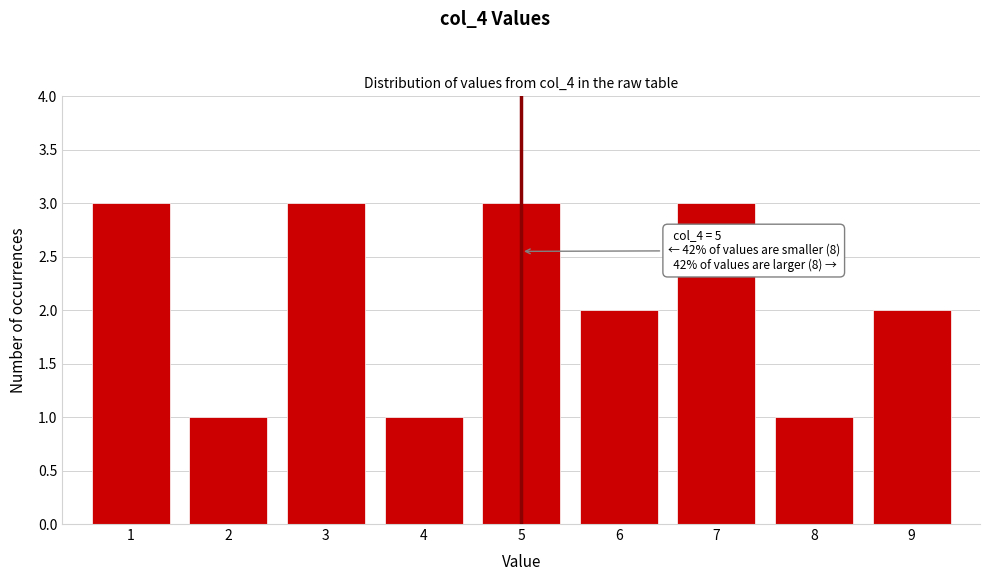

Reading right to left, list all the values displayed in this chart.

9=2	8=1	7=3	6=2	5=3	4=1	3=3	2=1	1=3